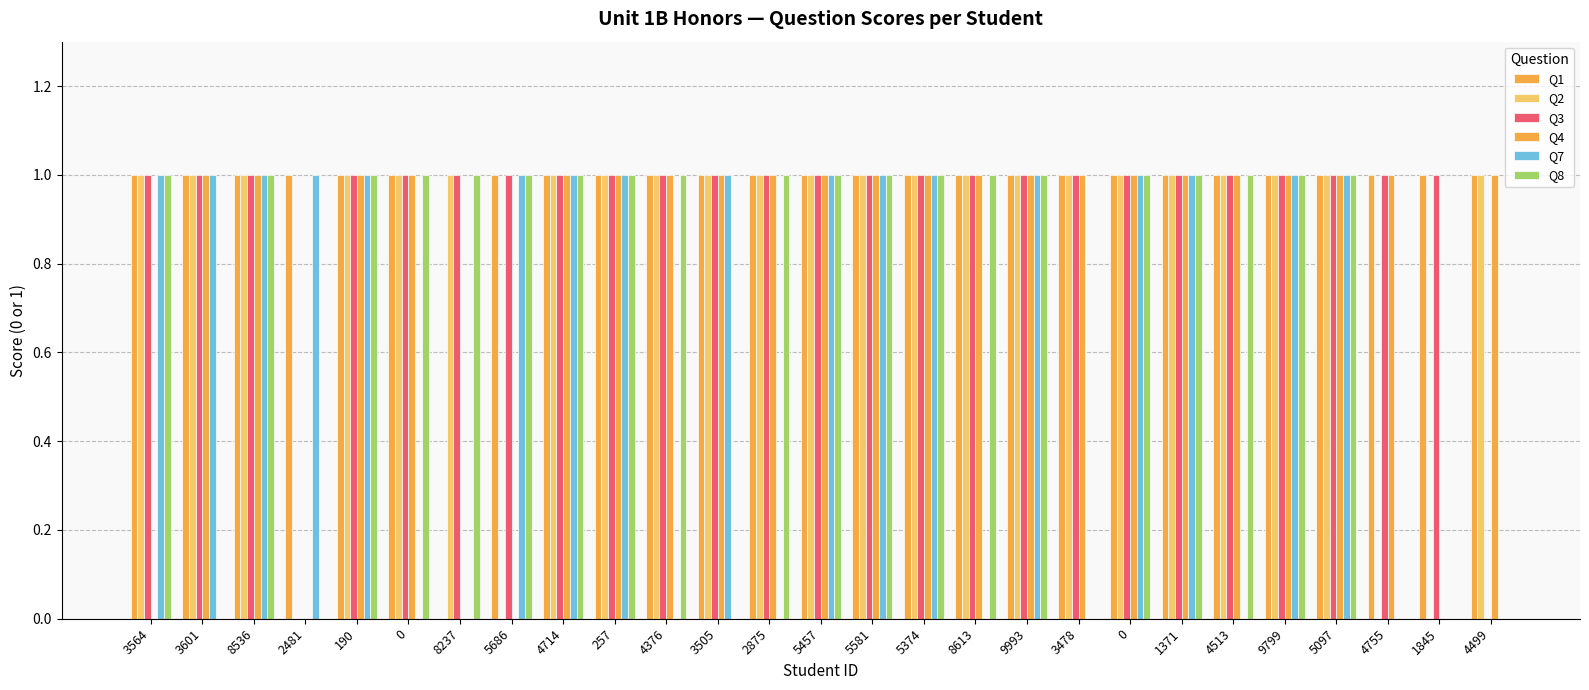

At 8613, list the series in order from smallest to largest.

Q7, Q1, Q2, Q3, Q4, Q8